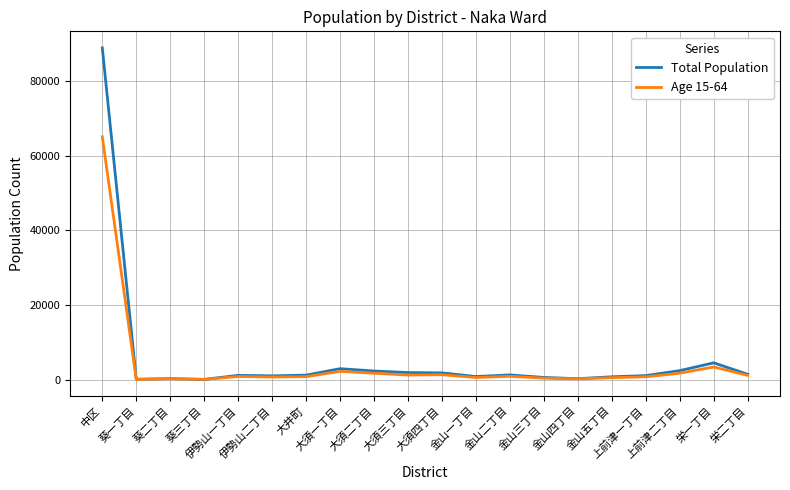

True or false: Age 15-64 has a value of 1702 at 大須二丁目.

True